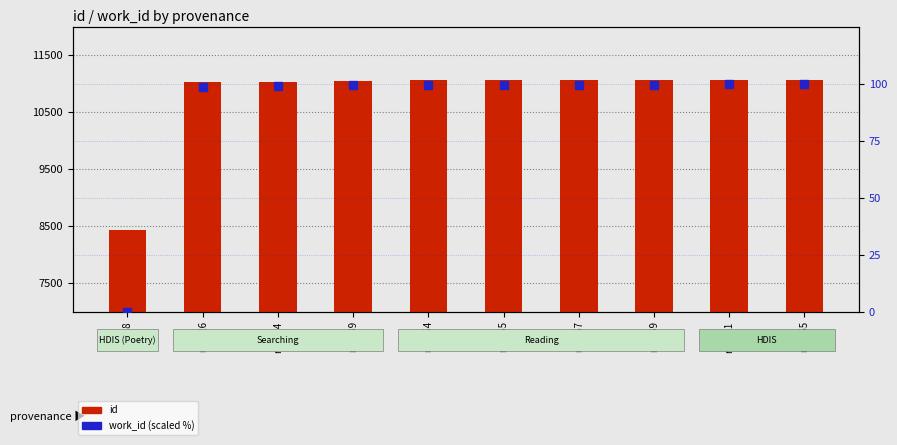

What is the difference between the id values at r11057 and r8428?

2629.0